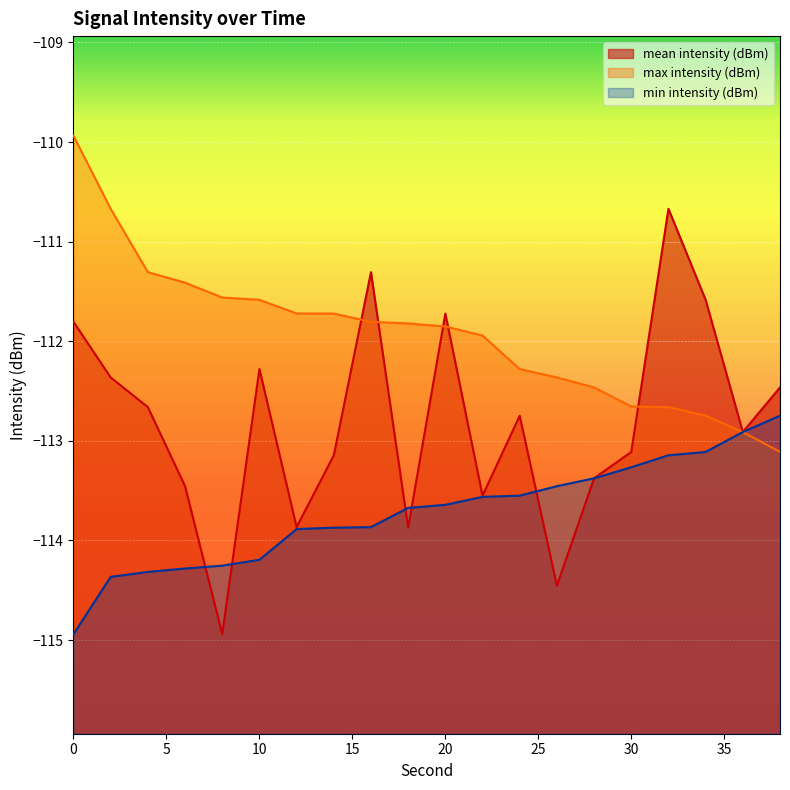

List the series in order of their peak value, highest first.

max intensity (dBm), mean intensity (dBm), min intensity (dBm)